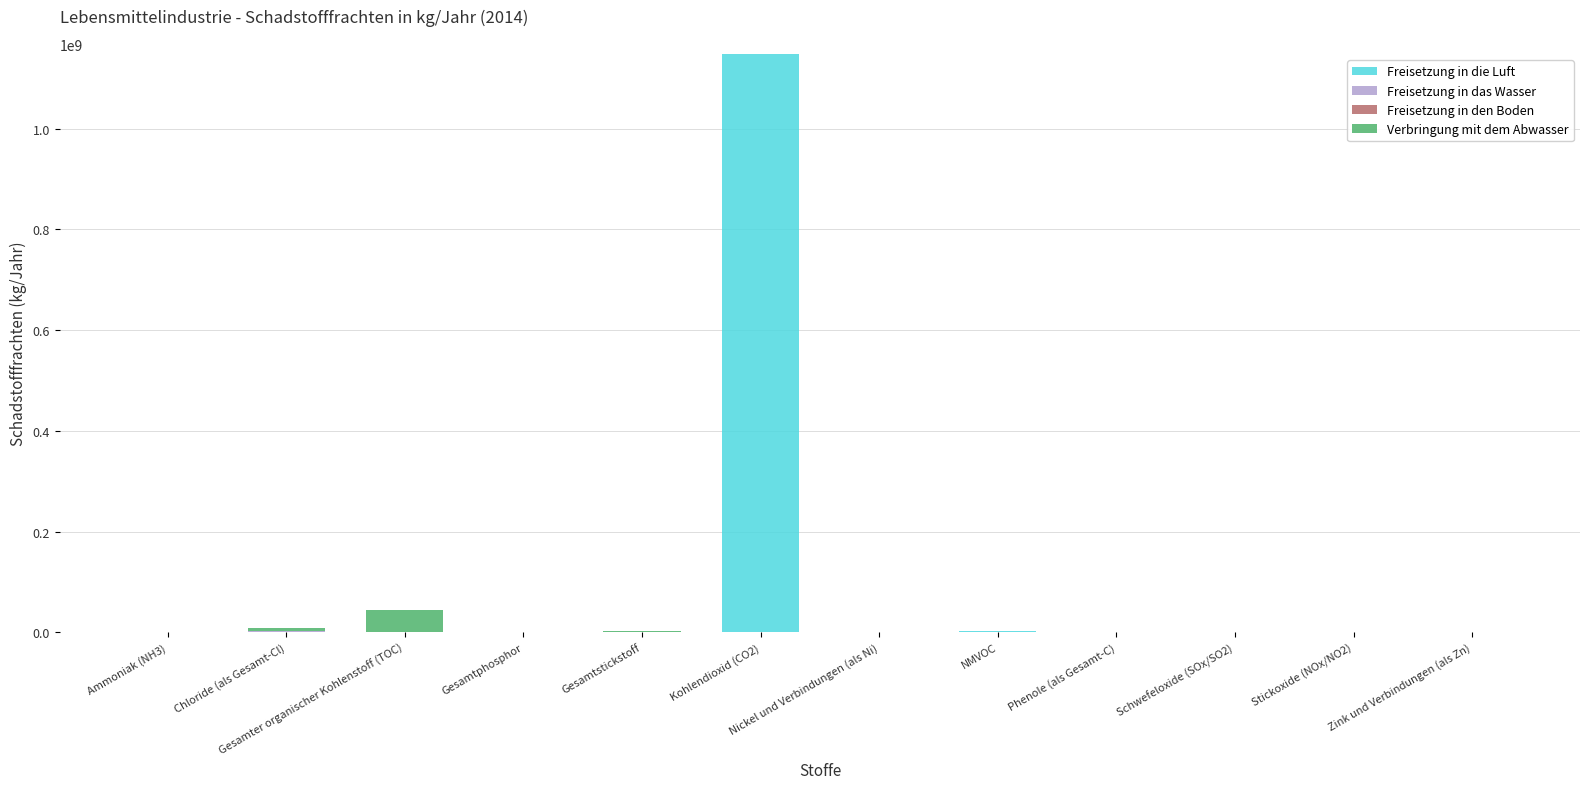

At which category is the sum across all series the highest?

Kohlendioxid (CO2)